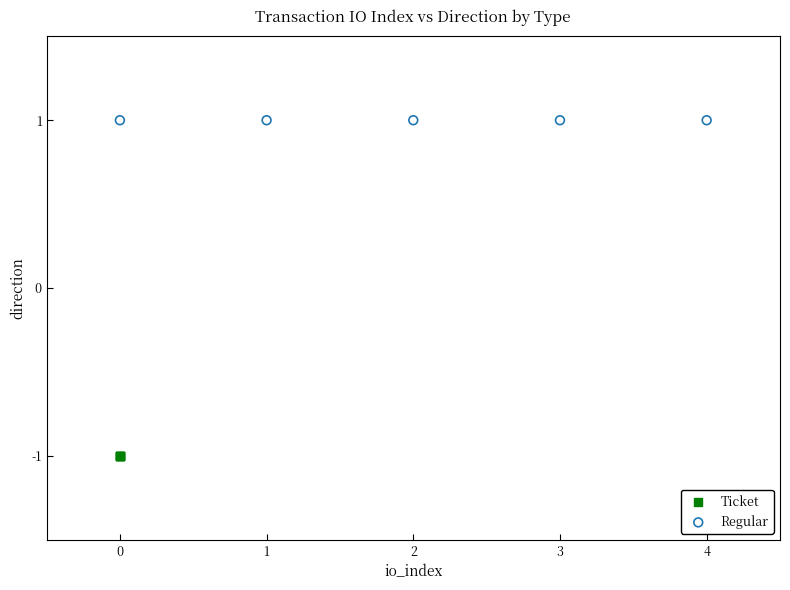

Which series reaches the minimum Y coordinate?

Ticket